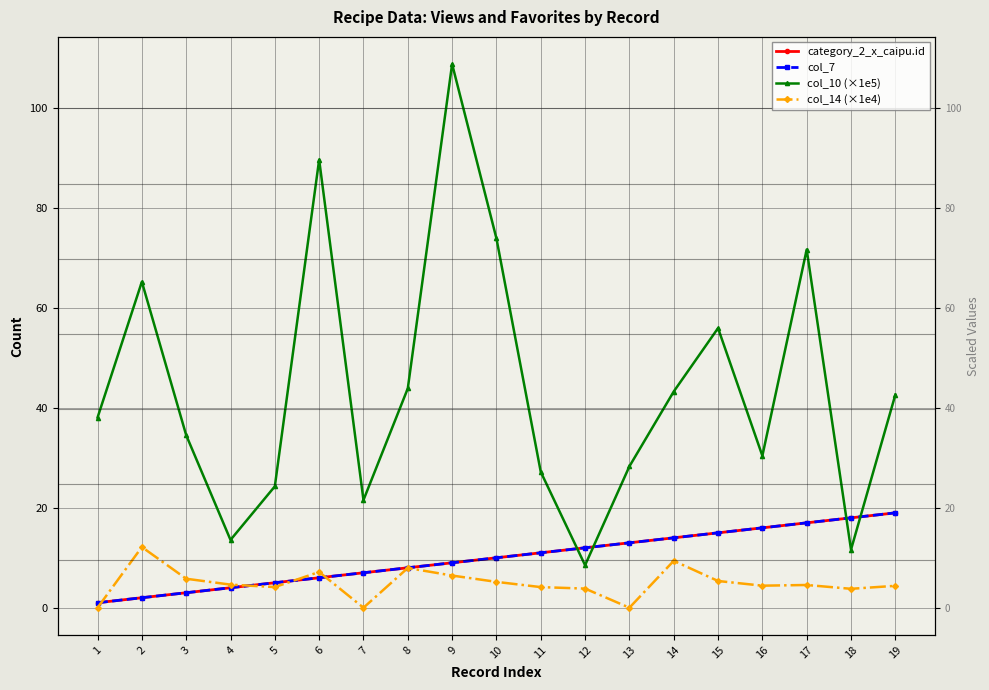

Is it true that col_10 (×1e5) equals 29.2 at 7?

False